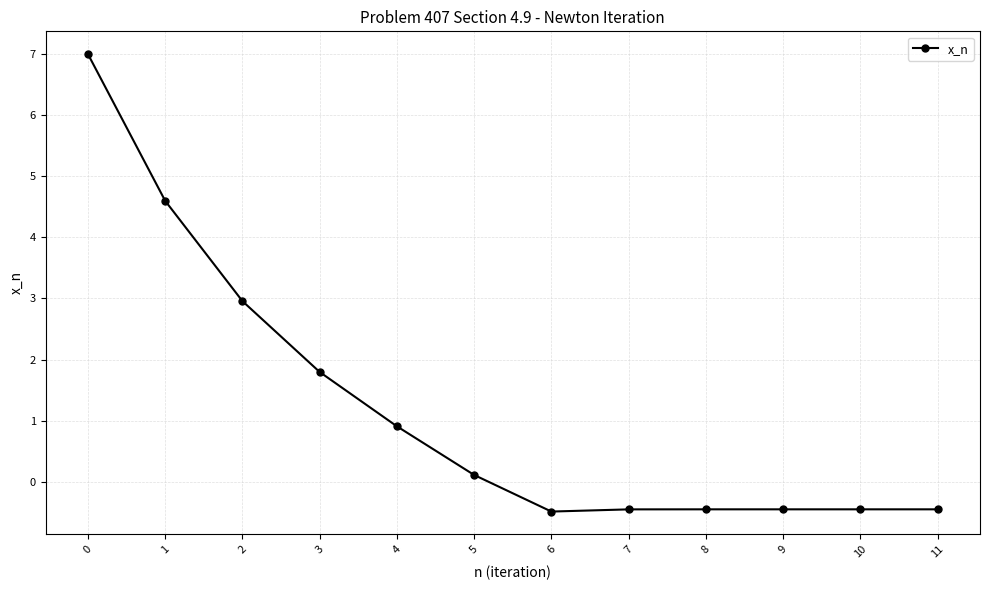

Read the value at 6.

-0.5